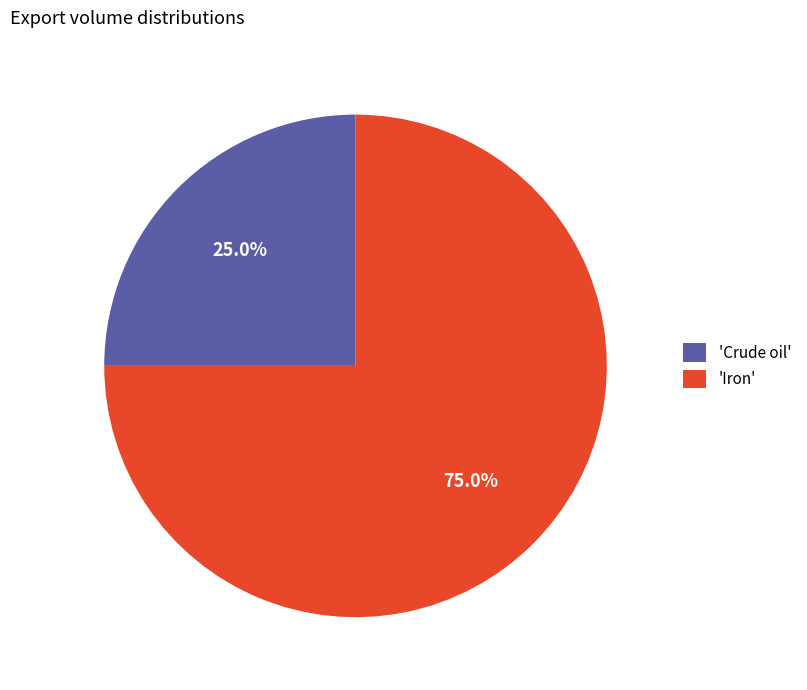

Rank the categories by value from lowest to highest.

'Crude oil', 'Iron'